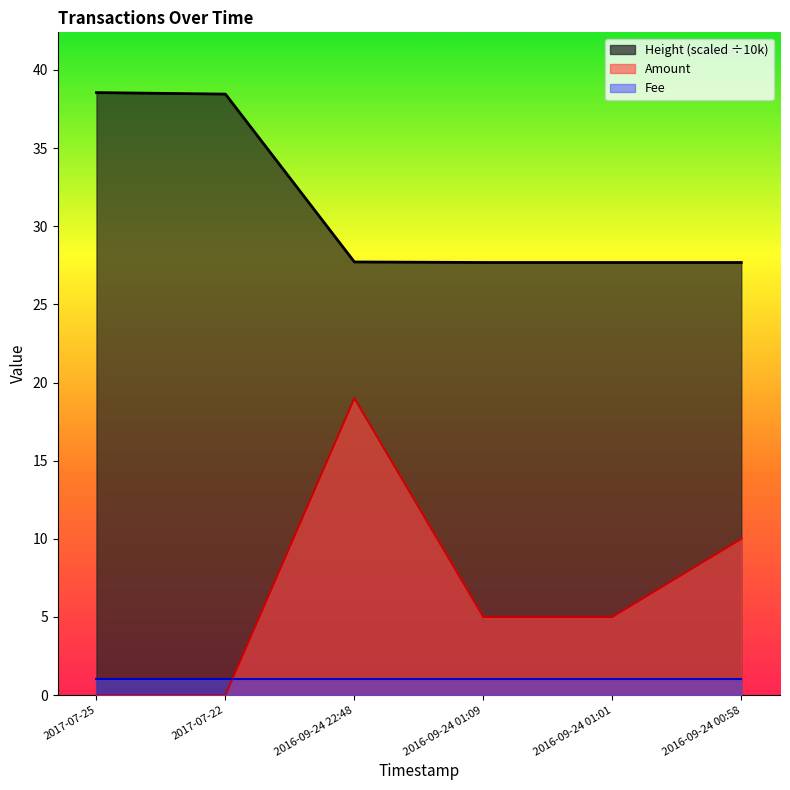

Which series has the largest total across all categories?

Height (scaled ÷10k)